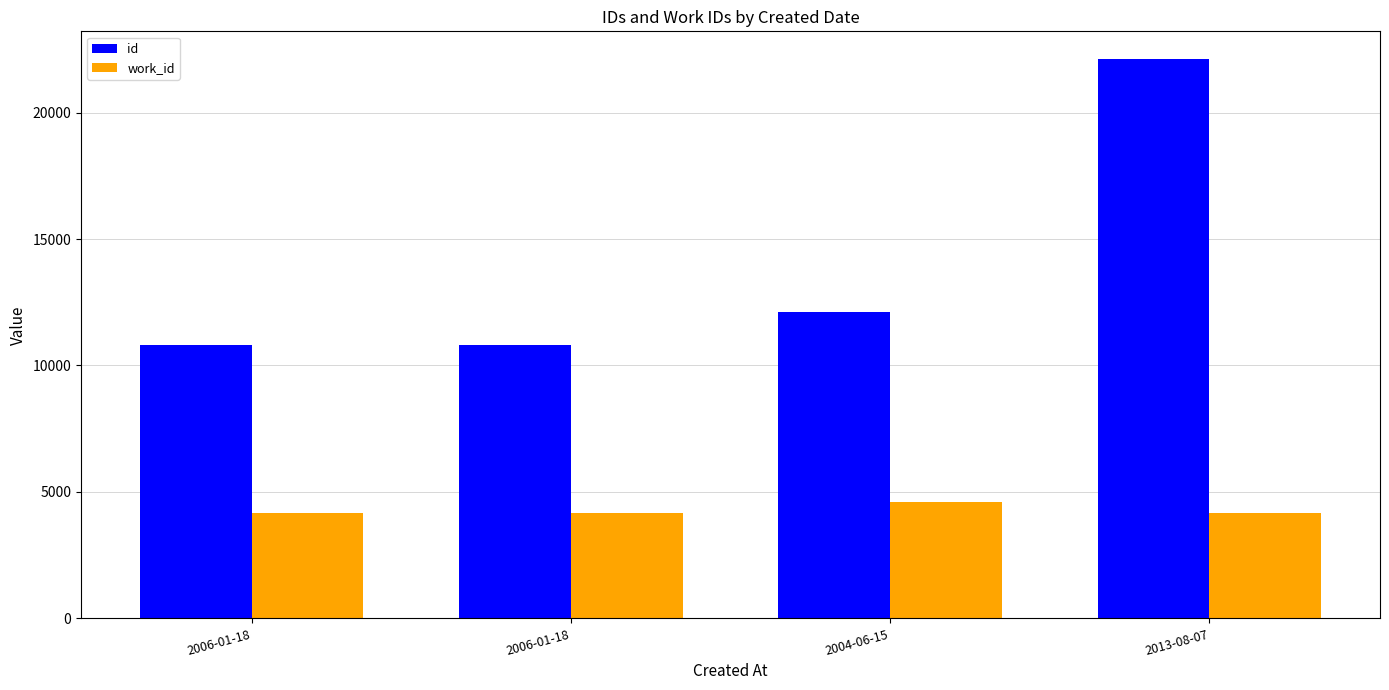

Rank the series by their average value, from highest to lowest.

id, work_id